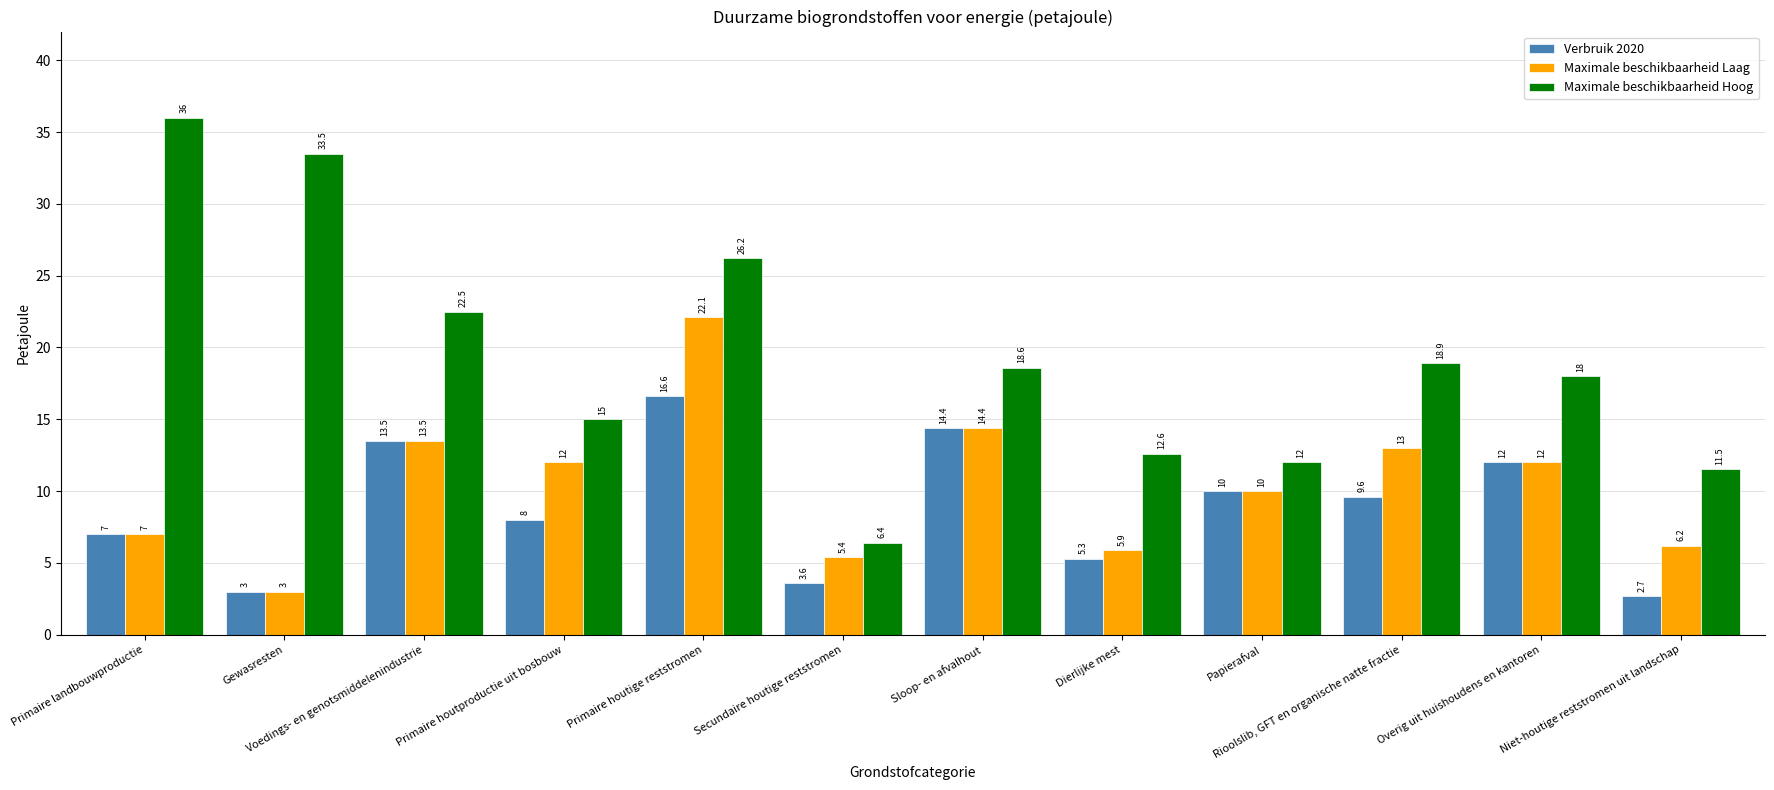

What are all the series names shown in the legend?

Verbruik 2020, Maximale beschikbaarheid Laag, Maximale beschikbaarheid Hoog